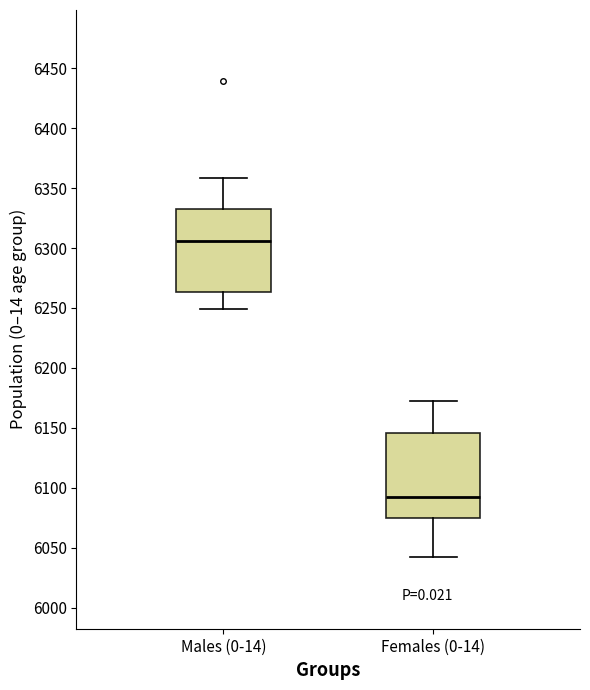

Where is the upper edge of the box for Females (0-14) on the y-axis? The values are not printed on the chart, so give them approximately, as read against the axis.

6145